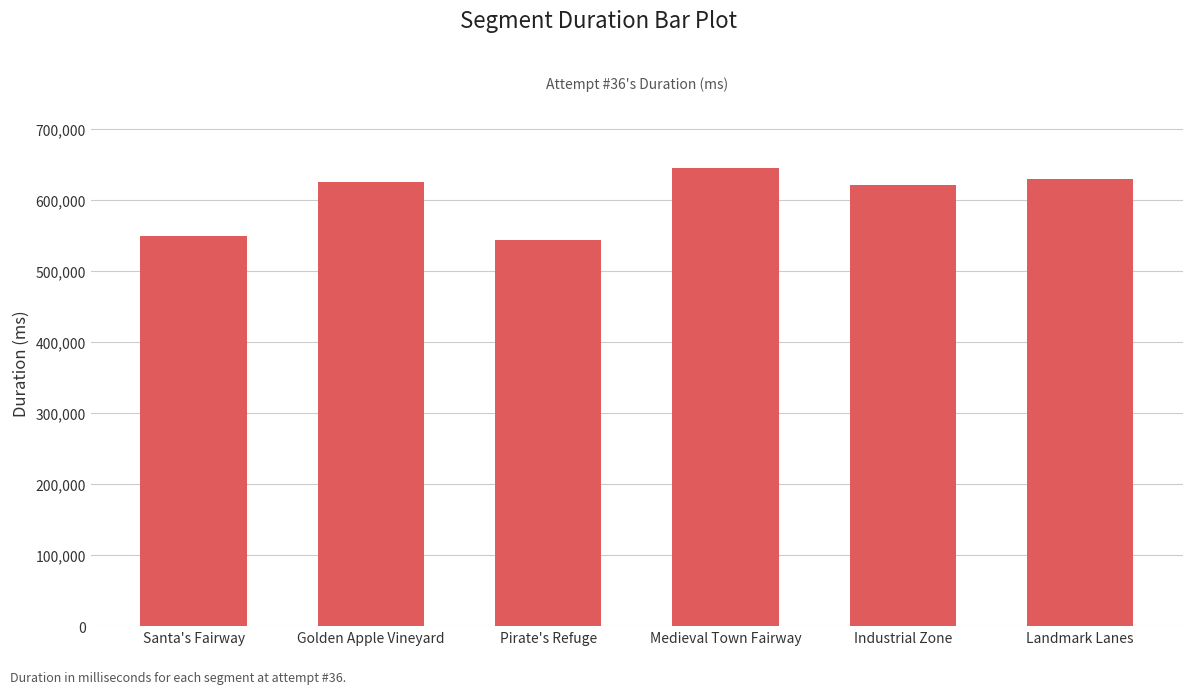

What is the sum of the values at Medieval Town Fairway and Santa's Fairway?

1194070